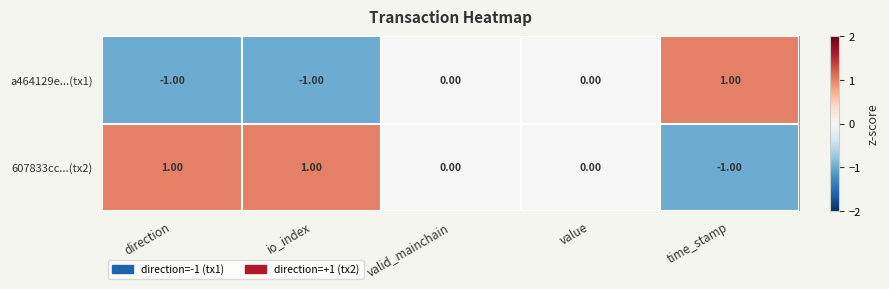

Rank the series by their average value, from lowest to highest.

a464129e...(tx1), 607833cc...(tx2)